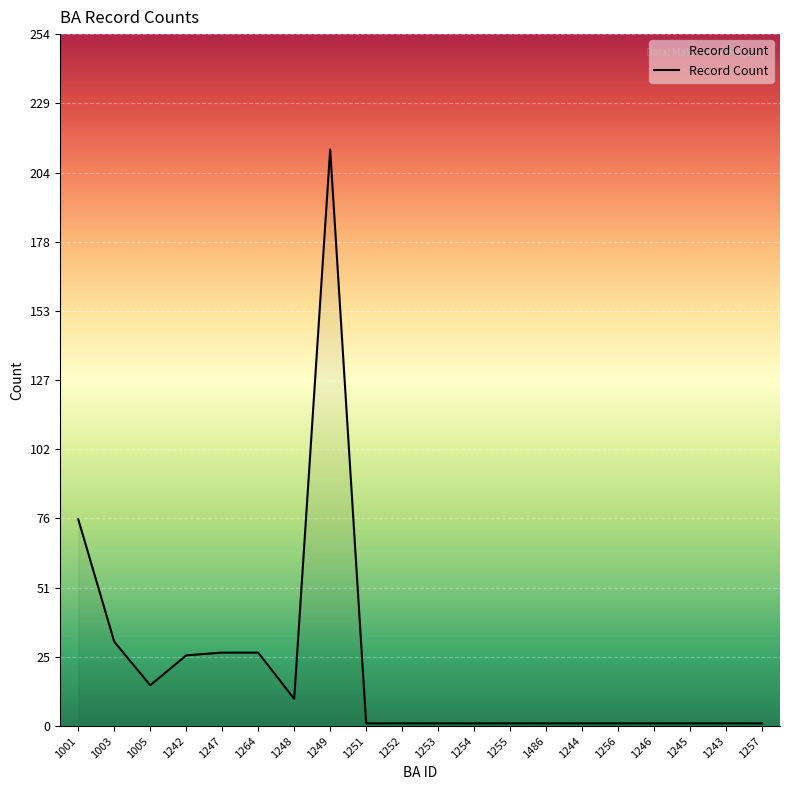

How many categories are shown in the chart?

20